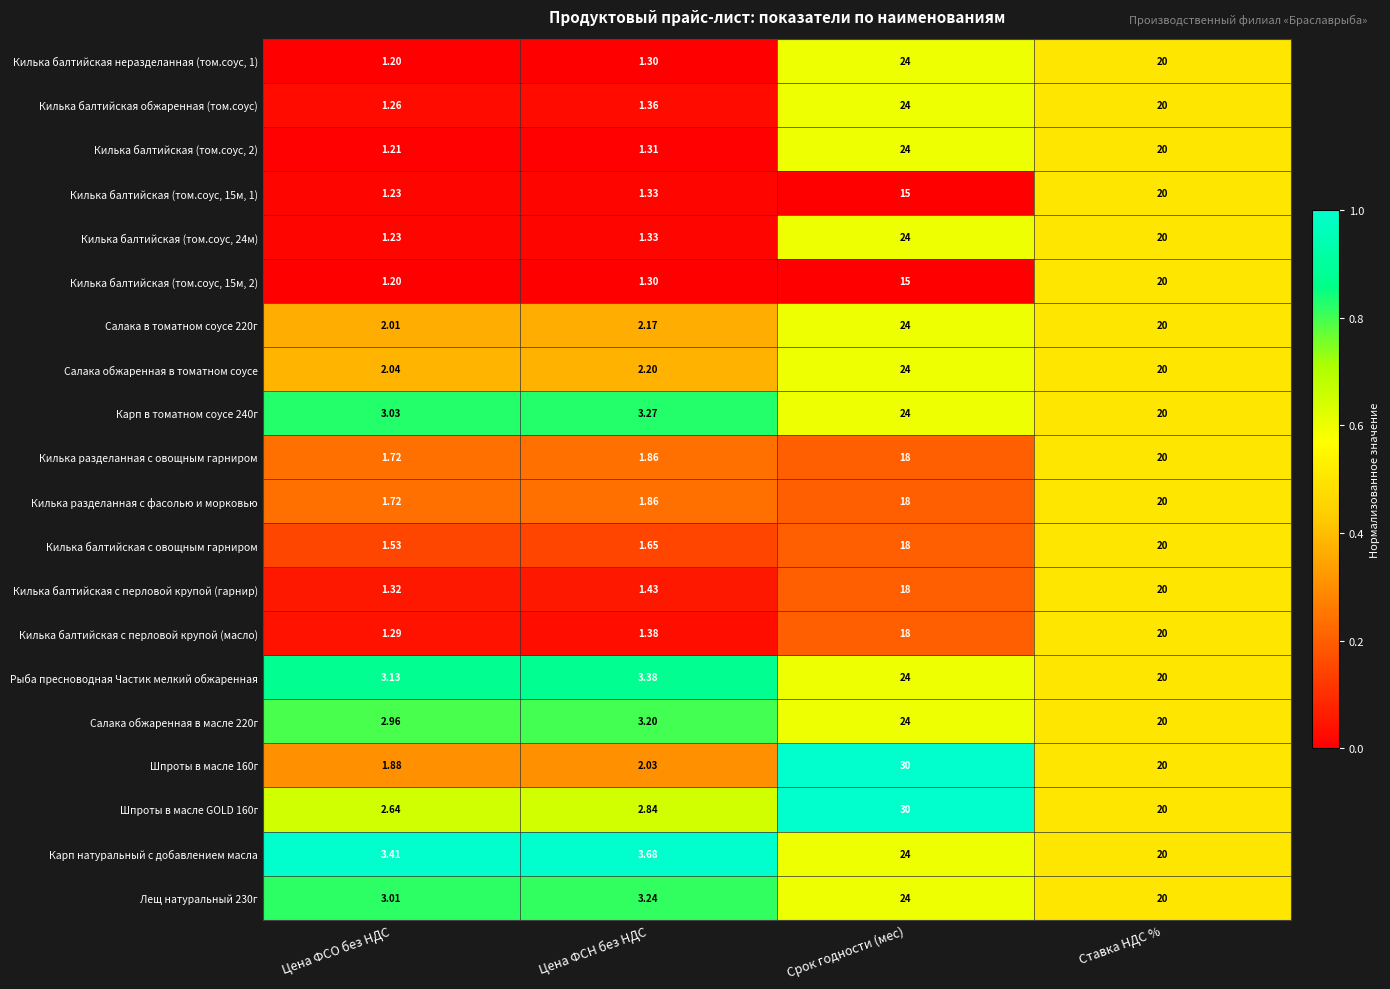

At which category is the sum across all series the highest?

Срок годности (мес)